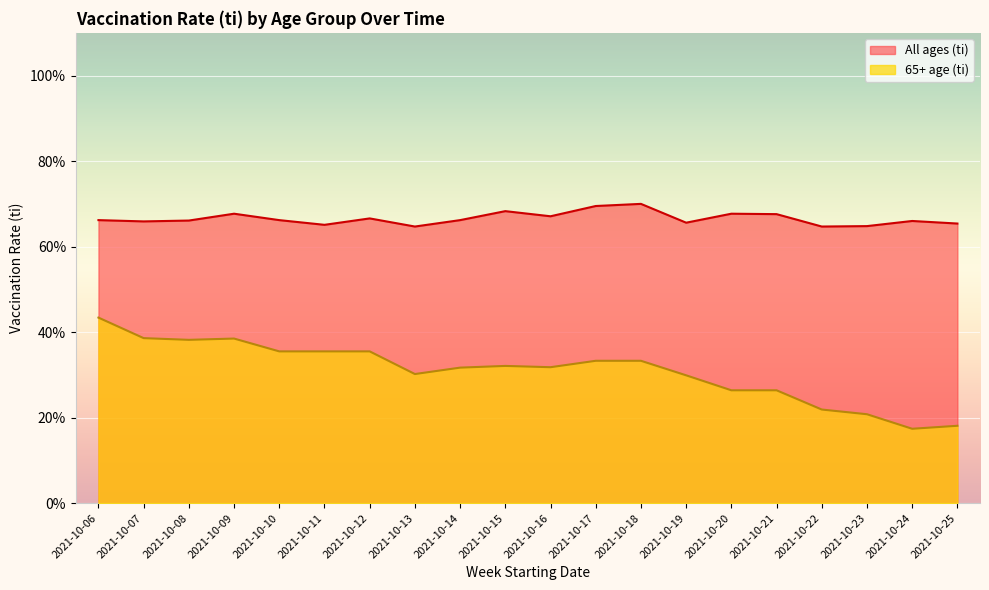

How many interior local peaks does the 65+ age (ti) series have?

2